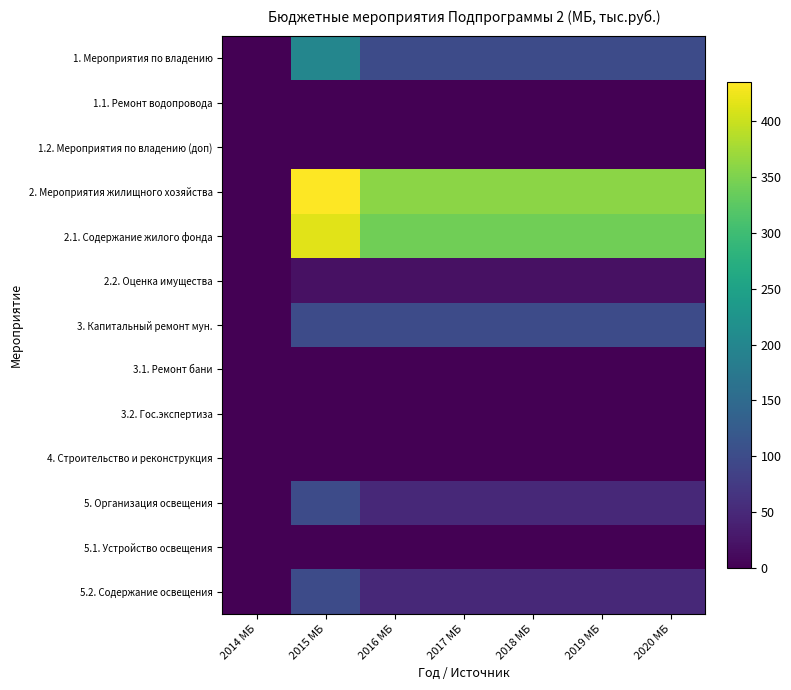

At which category does the chart reach its minimum across all series?

2014 МБ